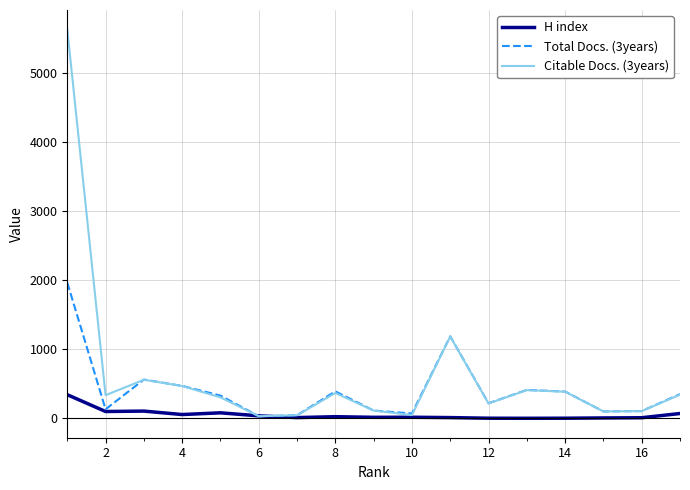

Rank the series by their average value, from highest to lowest.

Citable Docs. (3years), Total Docs. (3years), H index